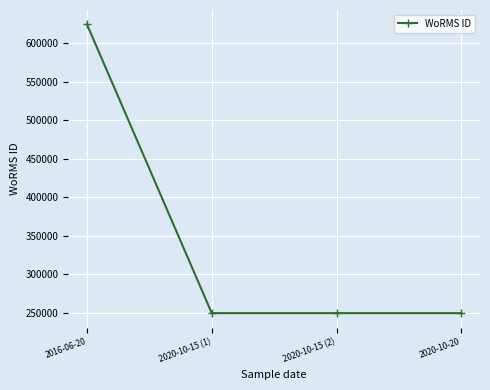

Reading left to right, transcribe all the data shown in this chart.

2016-06-20=624263	2020-10-15 (1)=249725	2020-10-15 (2)=249725	2020-10-20=249725